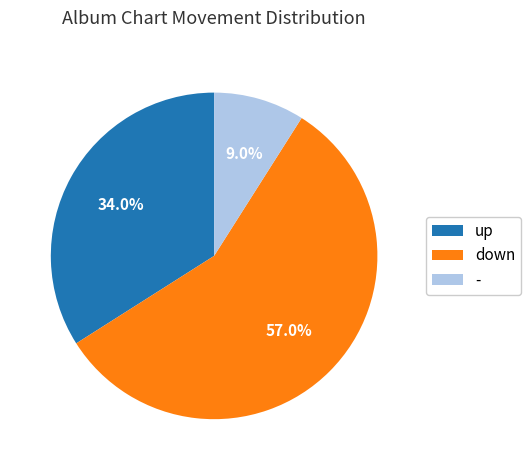

Which category has the smallest portion of the pie?

-